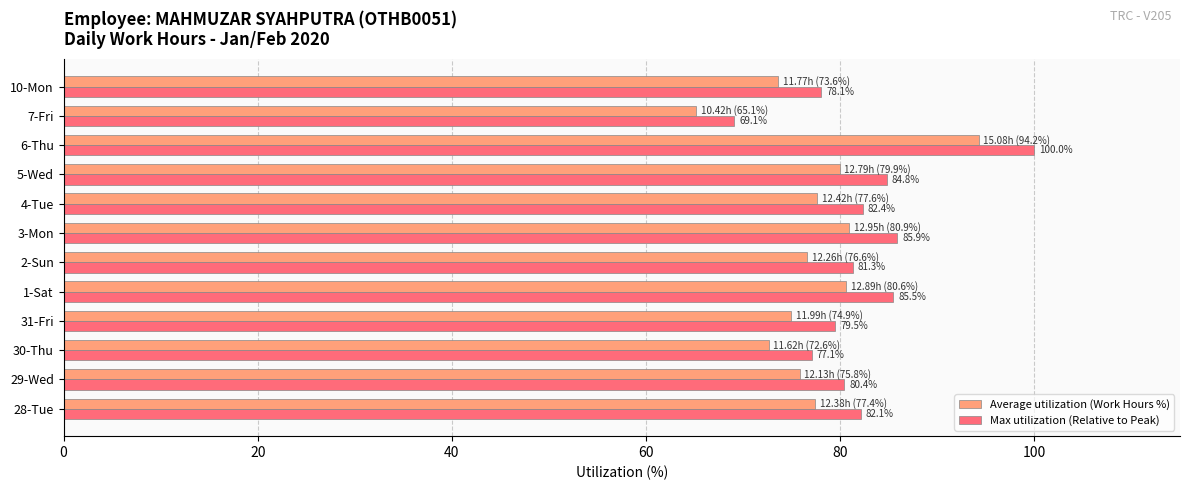

List the series in order of their overall mean, highest first.

Max utilization (Relative to Peak), Average utilization (Work Hours %)